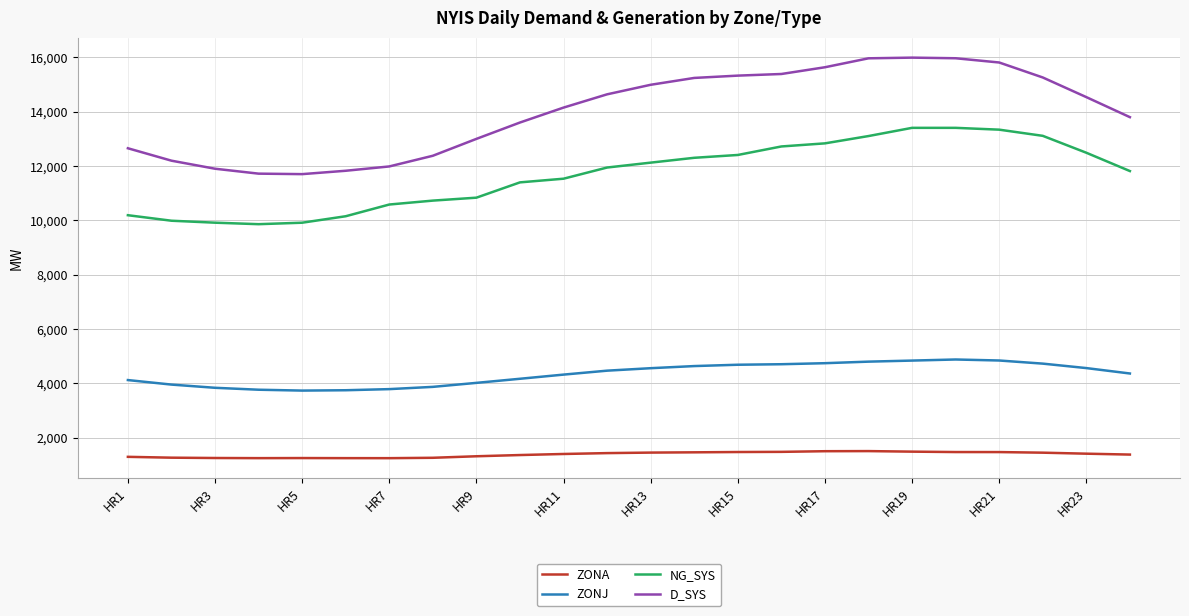

Does the chart have visible grid lines?

Yes